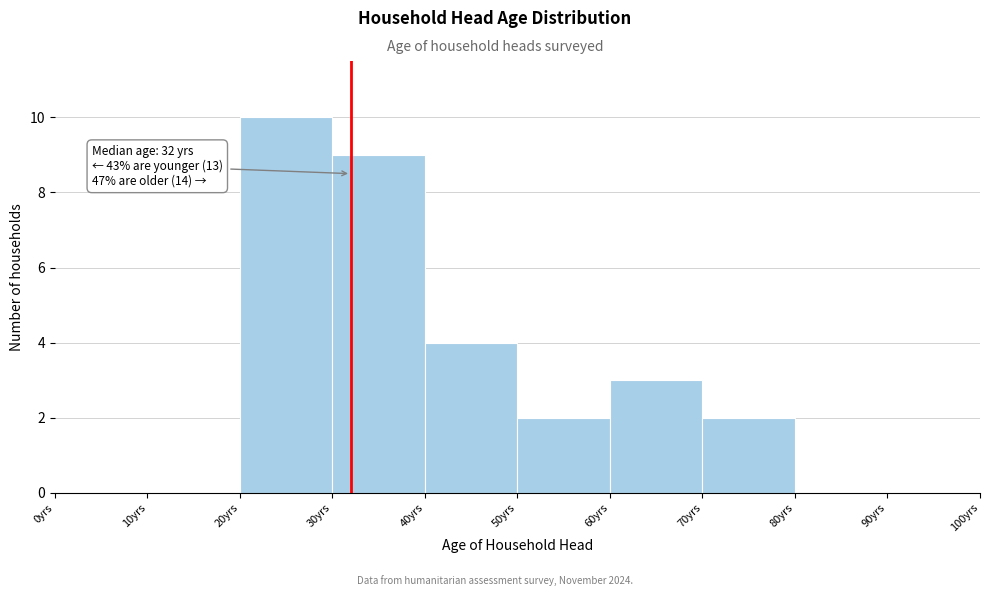

Which range on the x-axis has the tallest bar?

20 to 30